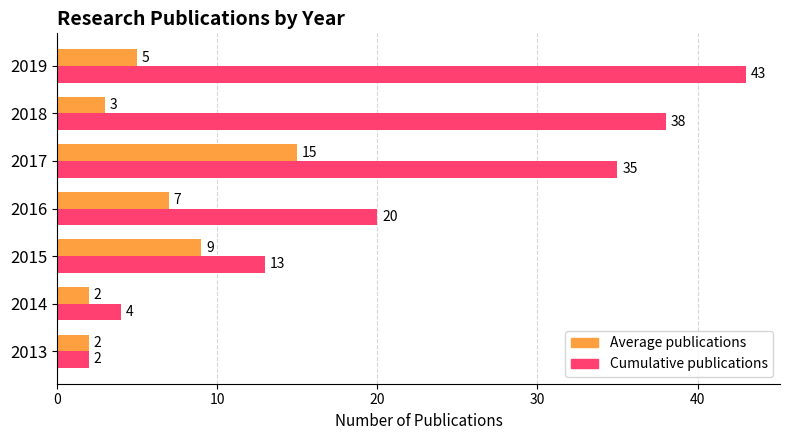

Which series has the widest spread of values?

Cumulative publications